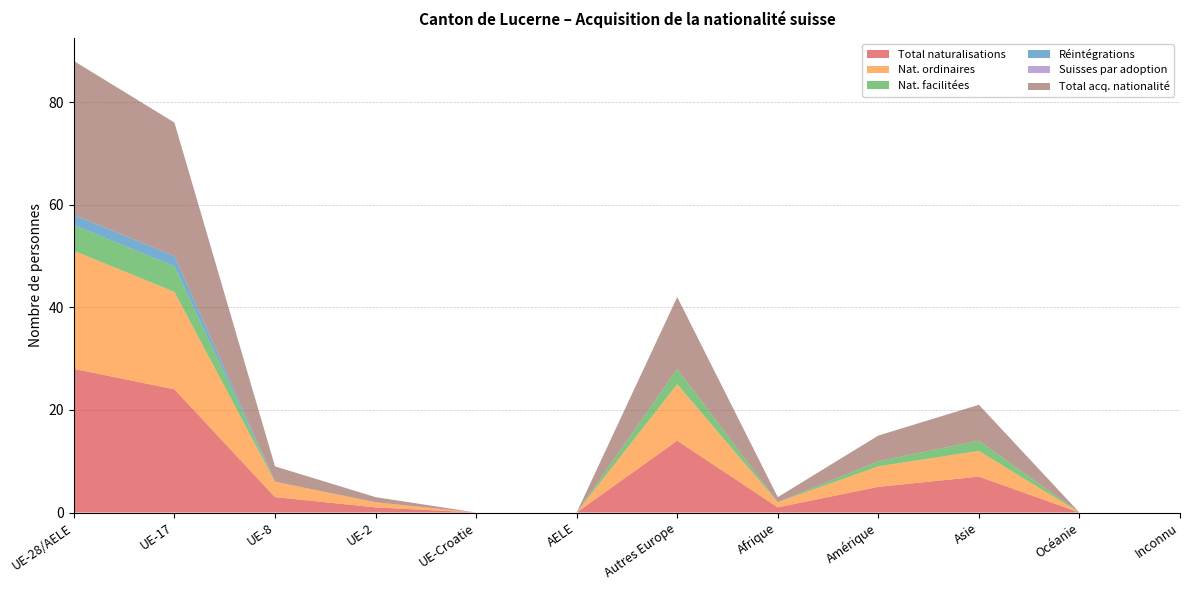

Reading left to right, transcribe all the data shown in this chart.

Total naturalisations: UE-28/AELE=28	UE-17=24	UE-8=3	UE-2=1	UE-Croatie=0	AELE=0	Autres Europe=14	Afrique=1	Amérique=5	Asie=7	Océanie=0	Inconnu=0
Nat. ordinaires: UE-28/AELE=23	UE-17=19	UE-8=3	UE-2=1	UE-Croatie=0	AELE=0	Autres Europe=11	Afrique=1	Amérique=4	Asie=5	Océanie=0	Inconnu=0
Nat. facilitées: UE-28/AELE=5	UE-17=5	UE-8=0	UE-2=0	UE-Croatie=0	AELE=0	Autres Europe=3	Afrique=0	Amérique=1	Asie=2	Océanie=0	Inconnu=0
Réintégrations: UE-28/AELE=2	UE-17=2	UE-8=0	UE-2=0	UE-Croatie=0	AELE=0	Autres Europe=0	Afrique=0	Amérique=0	Asie=0	Océanie=0	Inconnu=0
Suisses par adoption: UE-28/AELE=0	UE-17=0	UE-8=0	UE-2=0	UE-Croatie=0	AELE=0	Autres Europe=0	Afrique=0	Amérique=0	Asie=0	Océanie=0	Inconnu=0
Total acq. nationalité: UE-28/AELE=30	UE-17=26	UE-8=3	UE-2=1	UE-Croatie=0	AELE=0	Autres Europe=14	Afrique=1	Amérique=5	Asie=7	Océanie=0	Inconnu=0